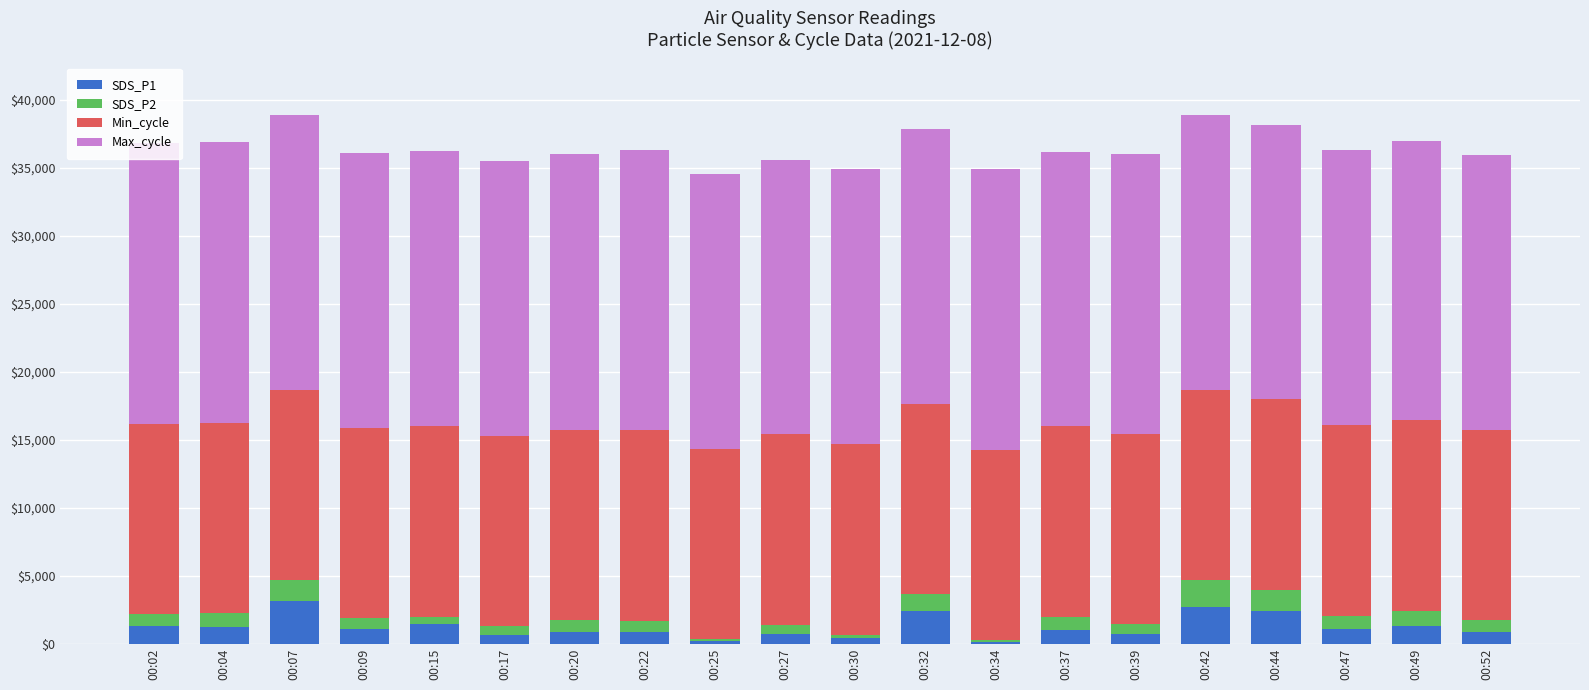

At which label does SDS_P1 reach its minimum?

00:34